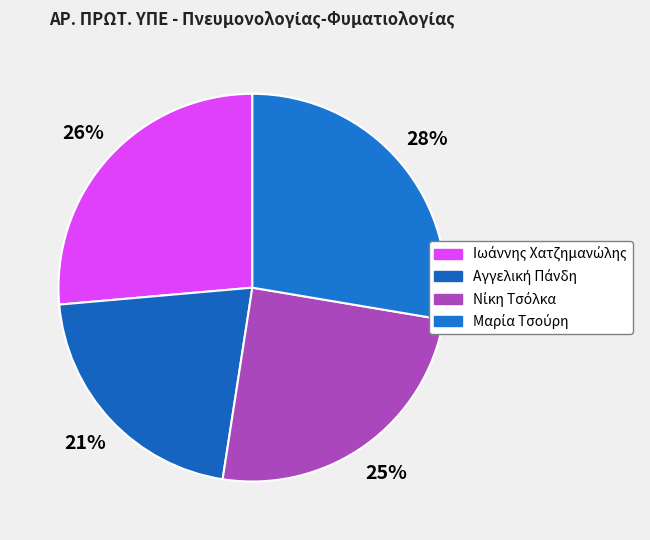

Count the number of slices in the pie.

4